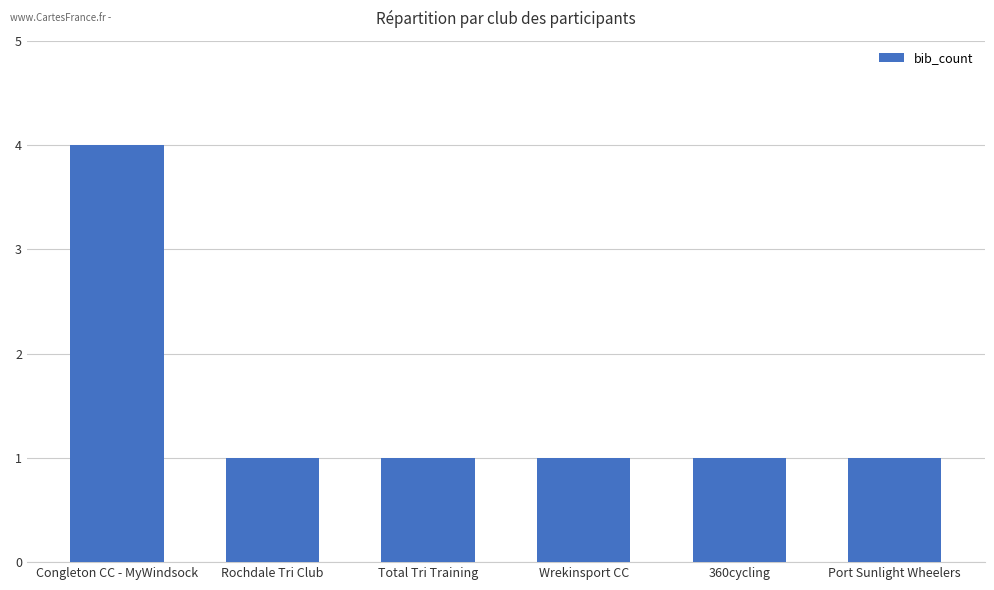

What is the change in value from Congleton CC - MyWindsock to Total Tri Training?

-3